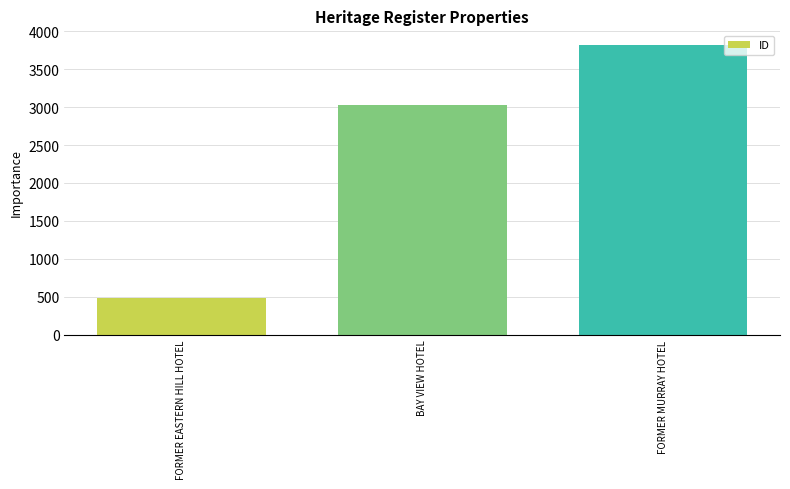

What is the sum of the values at BAY VIEW HOTEL and FORMER EASTERN HILL HOTEL?

3519